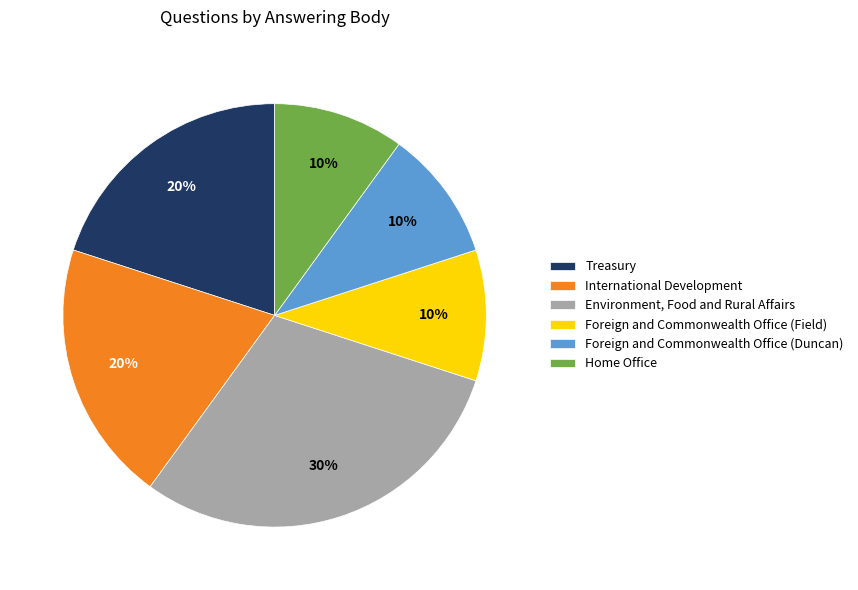

Is it true that Foreign and Commonwealth Office (Duncan) is 10% of the pie?

True